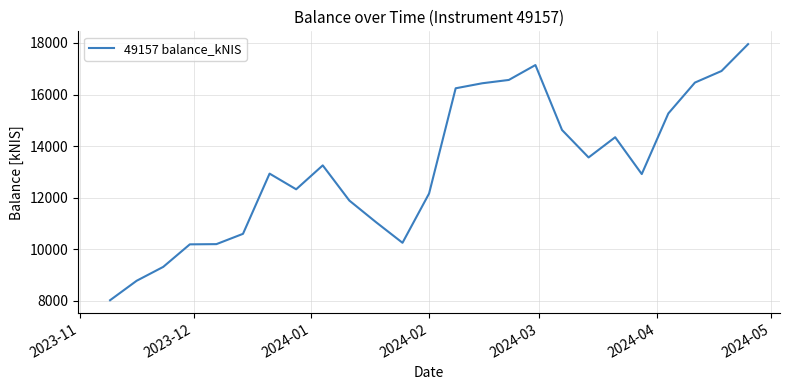

What is the difference between the maximum and minimum values?

9936.3